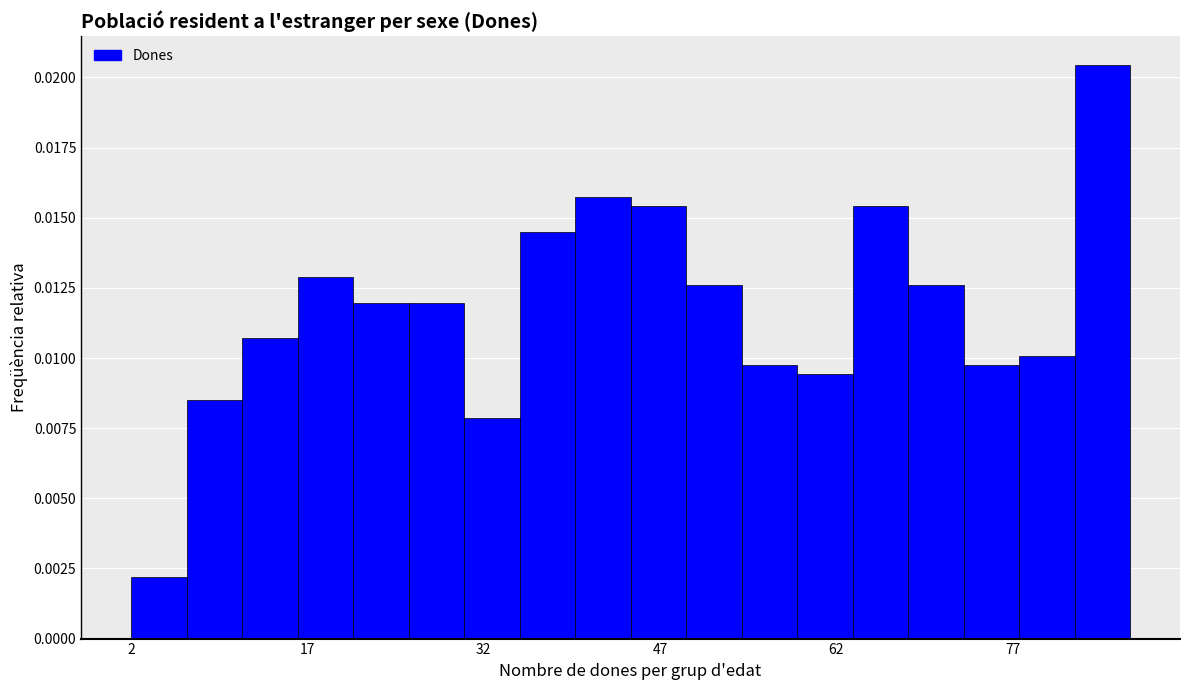

Around what value on the x-axis is the tallest bar? Give the approximate position of its centre, as read against the axis.

84